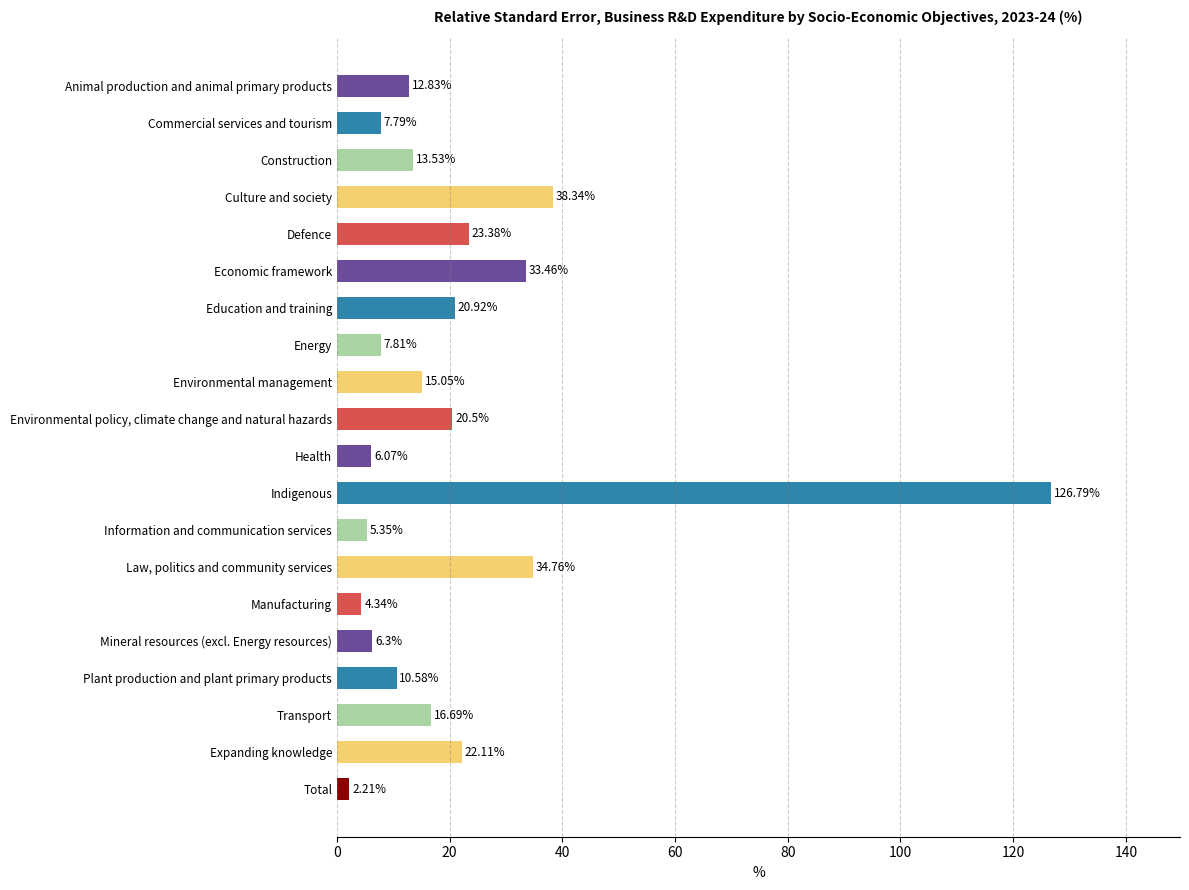

What is the ratio of the value at Animal production and animal primary products to the value at Transport?

0.8